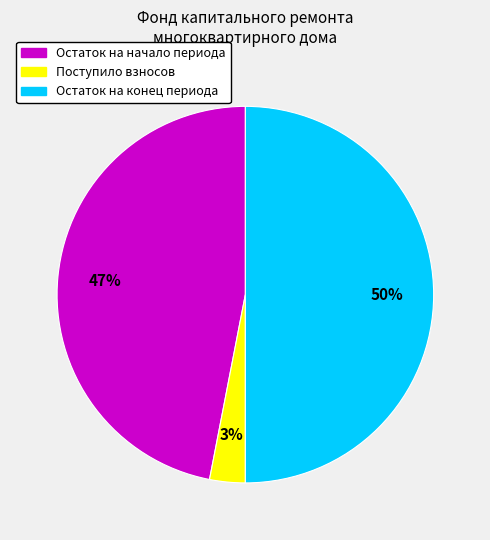

To the nearest percent, what is the average slice percentage?

33%